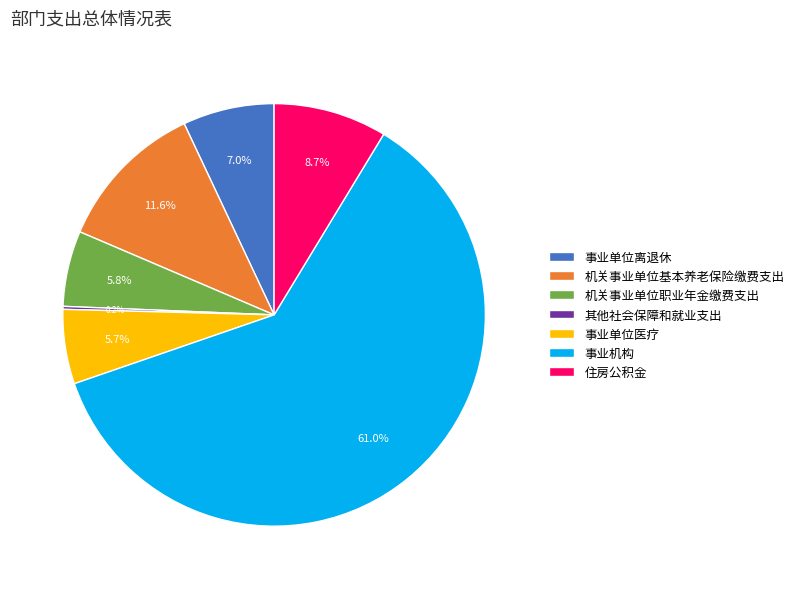

What percentage do 住房公积金 and 事业机构 together represent?

69.7%